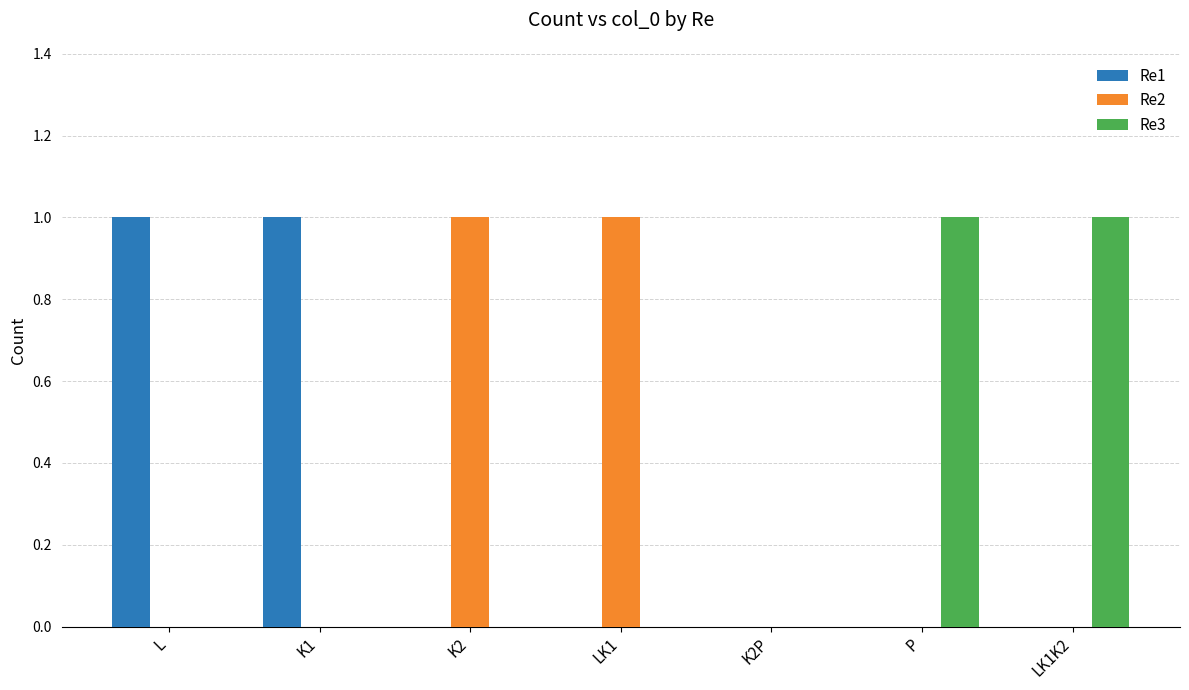

Reading left to right, list all the values displayed in this chart.

Re1: L=1	K1=1	K2=0	LK1=0	K2P=0	P=0	LK1K2=0
Re2: L=0	K1=0	K2=1	LK1=1	K2P=0	P=0	LK1K2=0
Re3: L=0	K1=0	K2=0	LK1=0	K2P=0	P=1	LK1K2=1